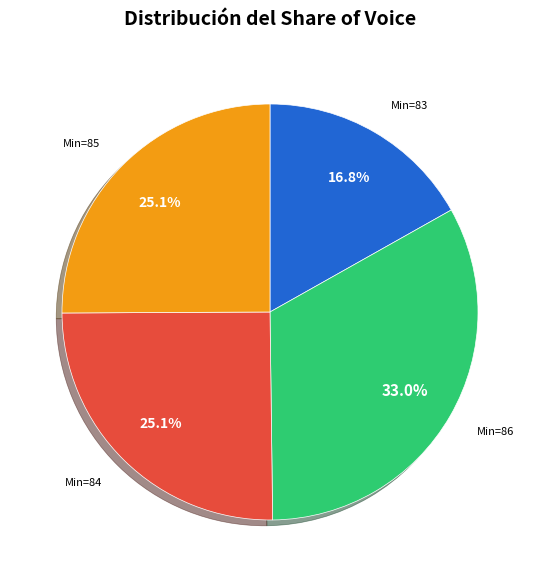

Is there a majority slice in this chart?

No